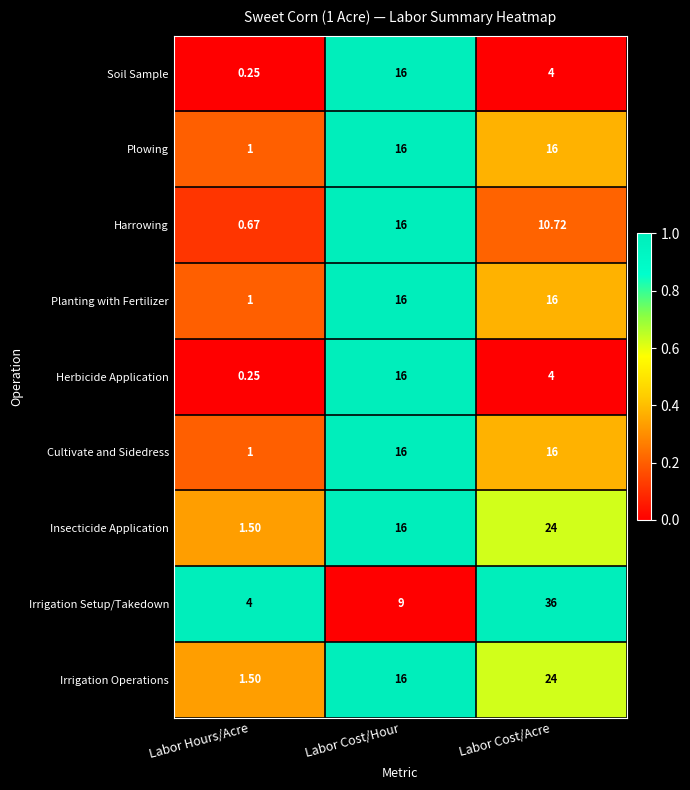

Which category has the lowest value across all series?

Labor Hours/Acre